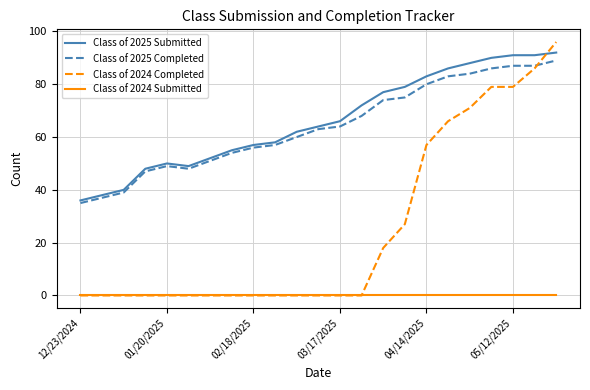

Which series has the largest range (max minus min)?

Class of 2024 Completed